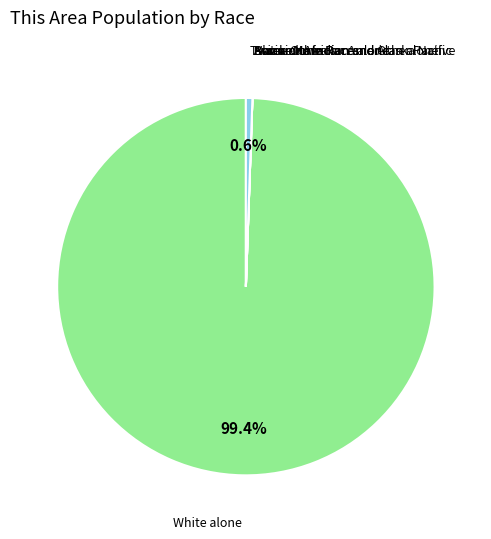

Between Two or More Races and White alone, which is larger?

White alone